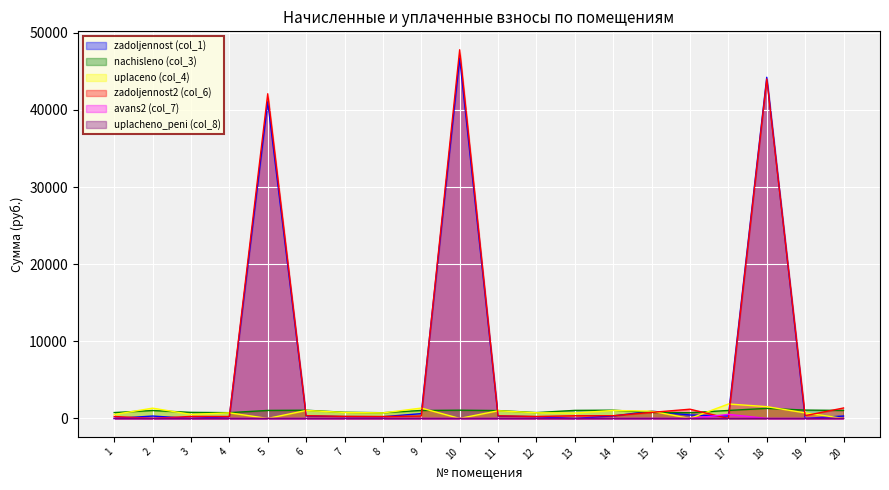

How many lines are shown in the chart?

6